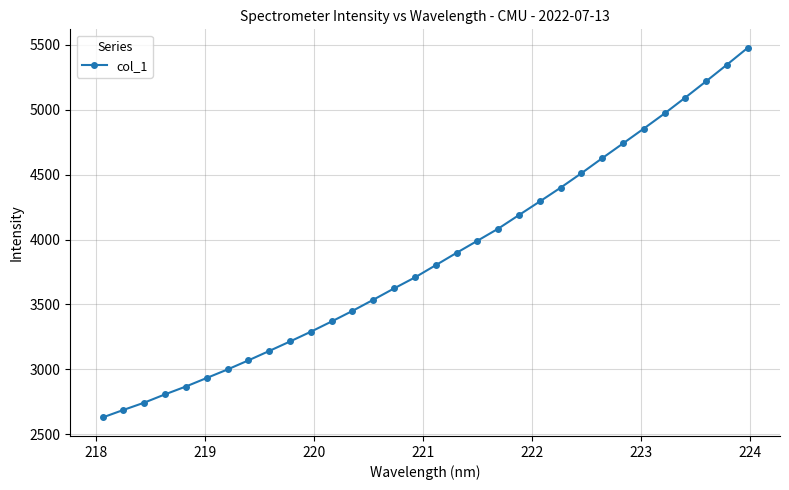

True or false: there are more than 2 points higher than both neighbors.

False